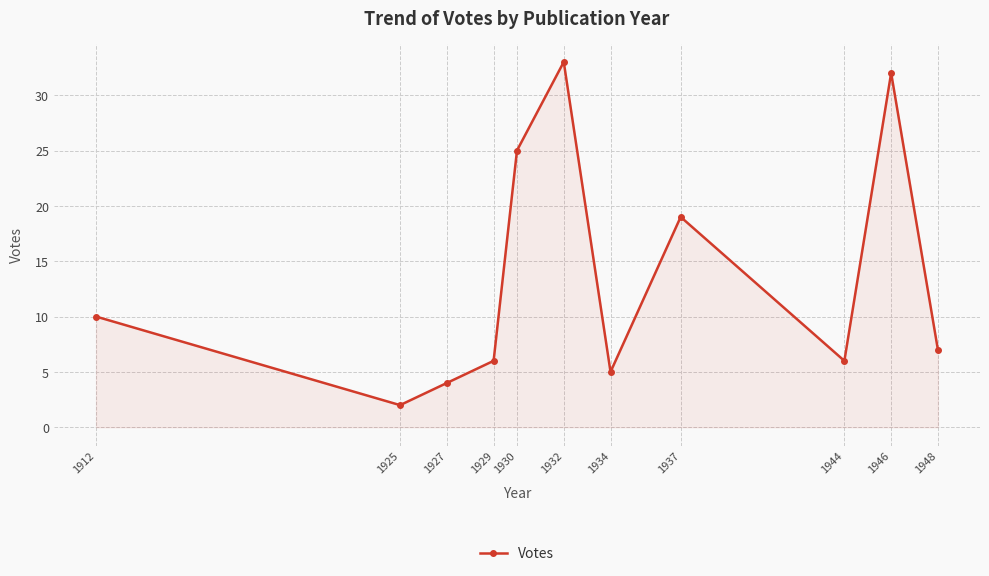

True or false: the data shows 8 at 1929.

False